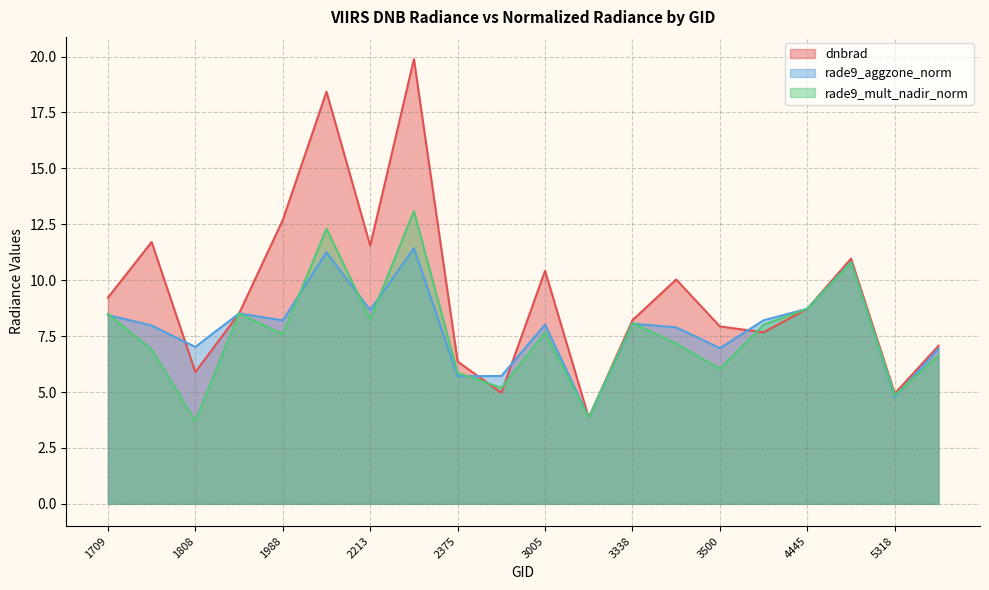

The rade9_aggzone_norm series shows 8.0 at 1790. True or false?

True